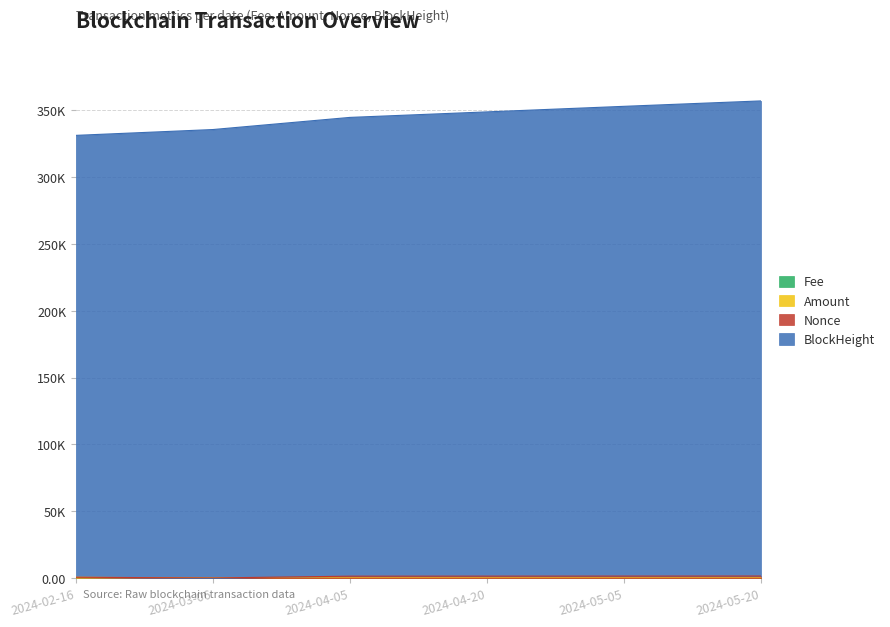

At which category is the sum across all series the highest?

2024-05-20